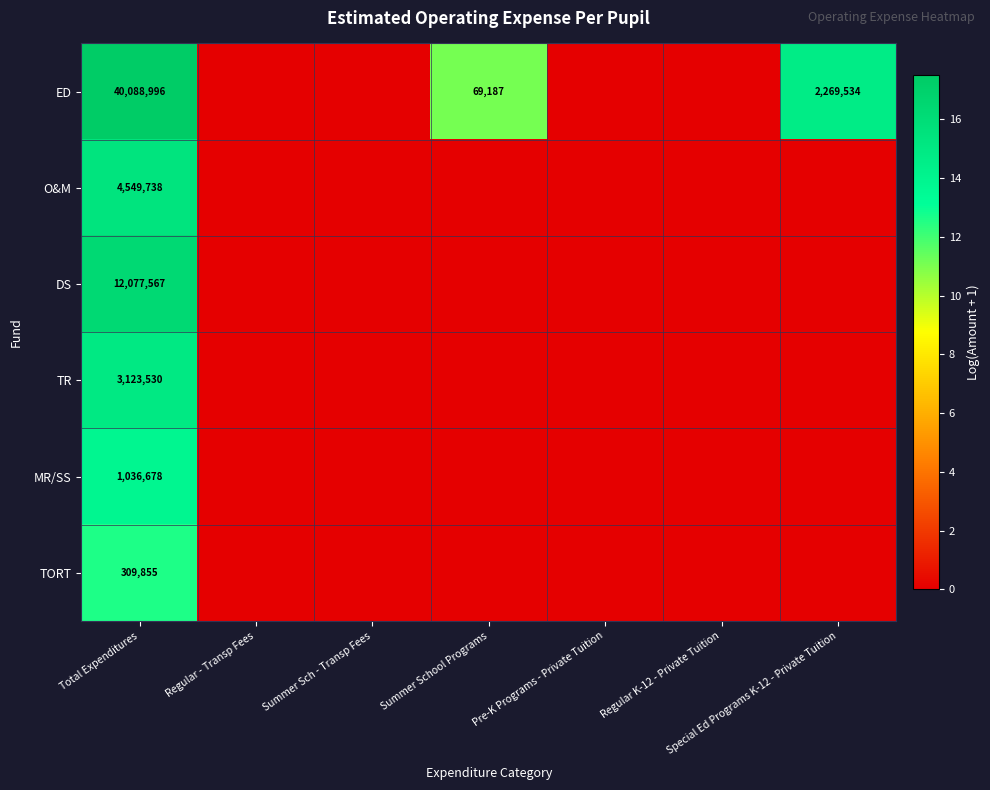

The ED series shows 3891008 at Special Ed Programs K-12 - Private Tuition. True or false?

False